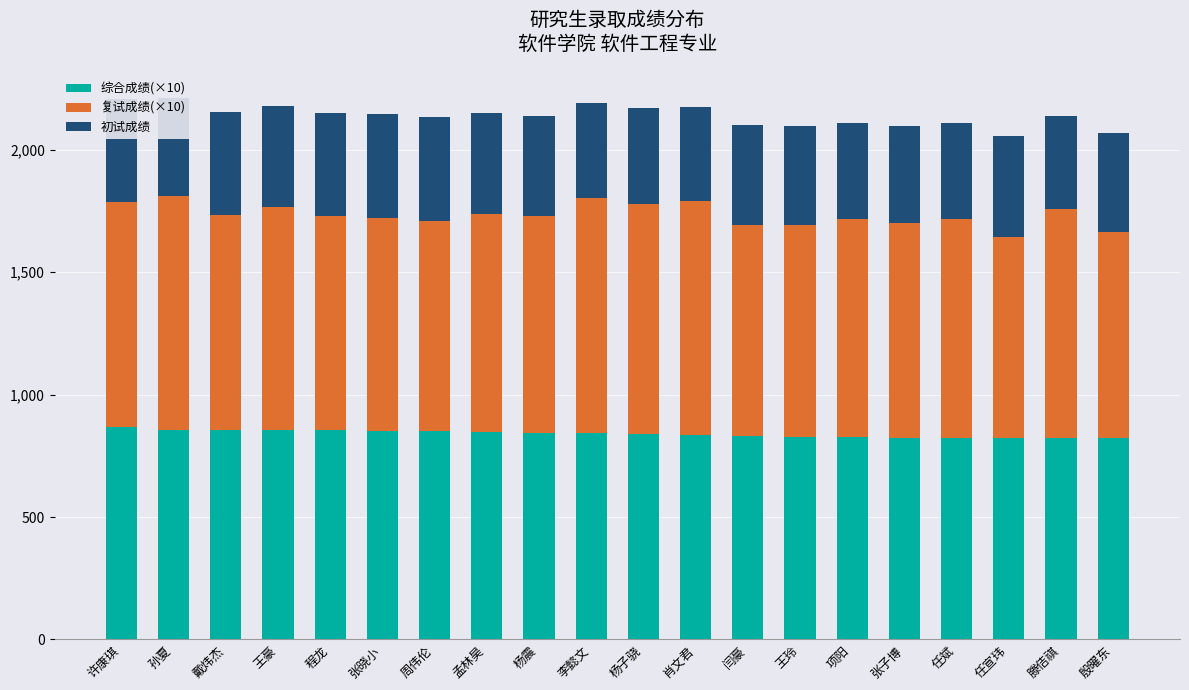

How many bars are there in total?

20